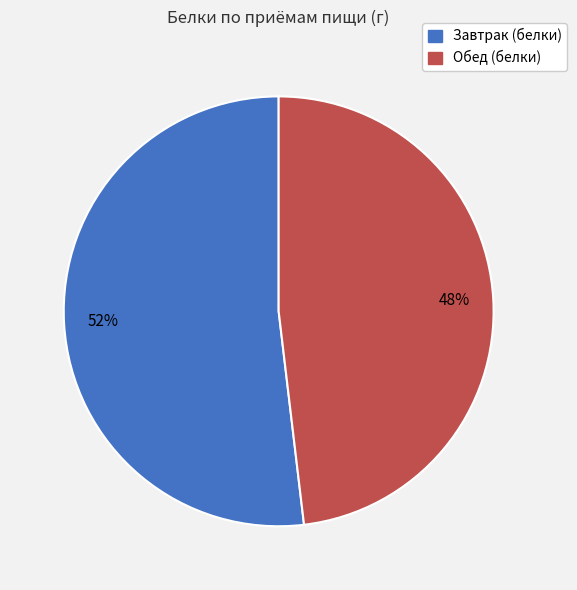

Between Обед (белки) and Завтрак (белки), which is larger?

Завтрак (белки)